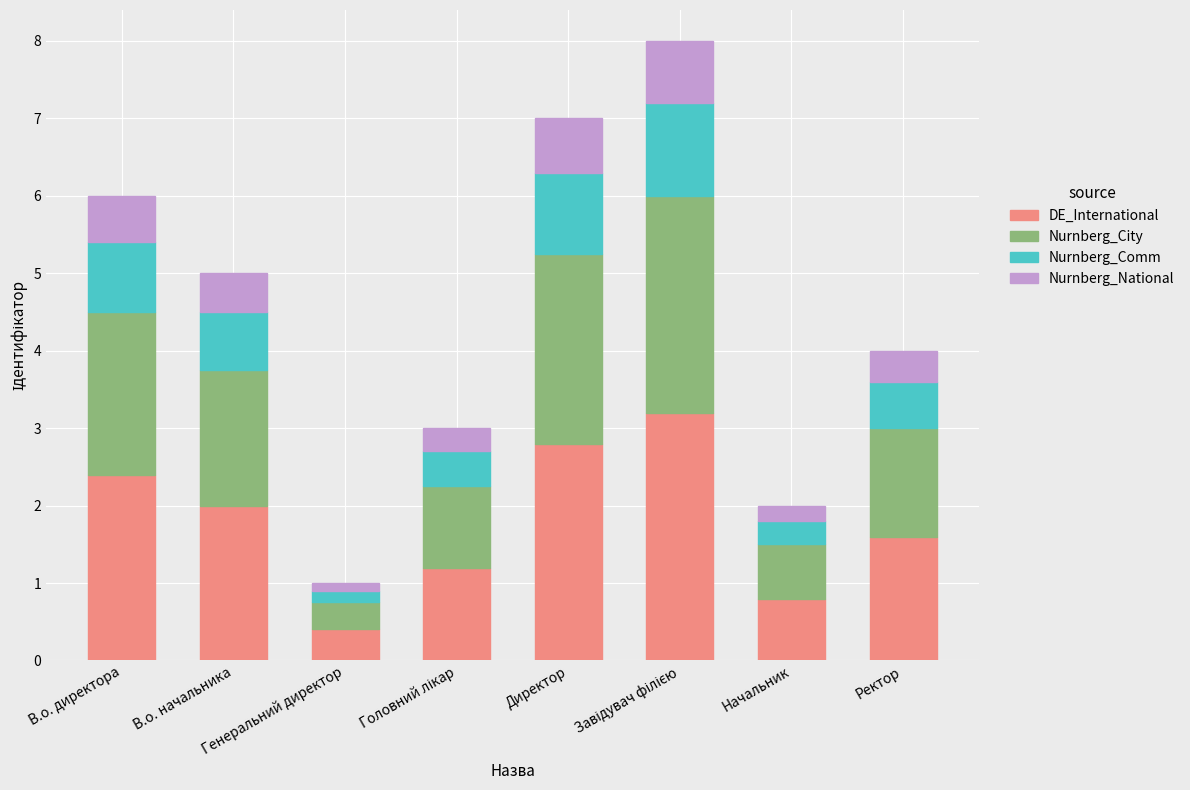

What is the maximum value for DE_International?

3.2